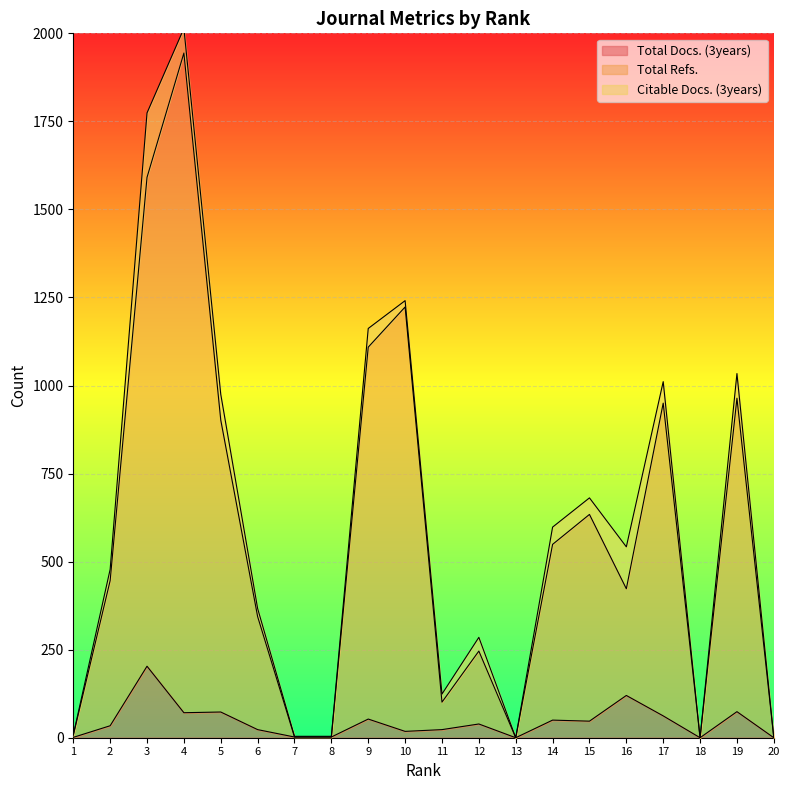

What is the difference between the maximum and second lowest values in the Total Docs. (3years) series?

203